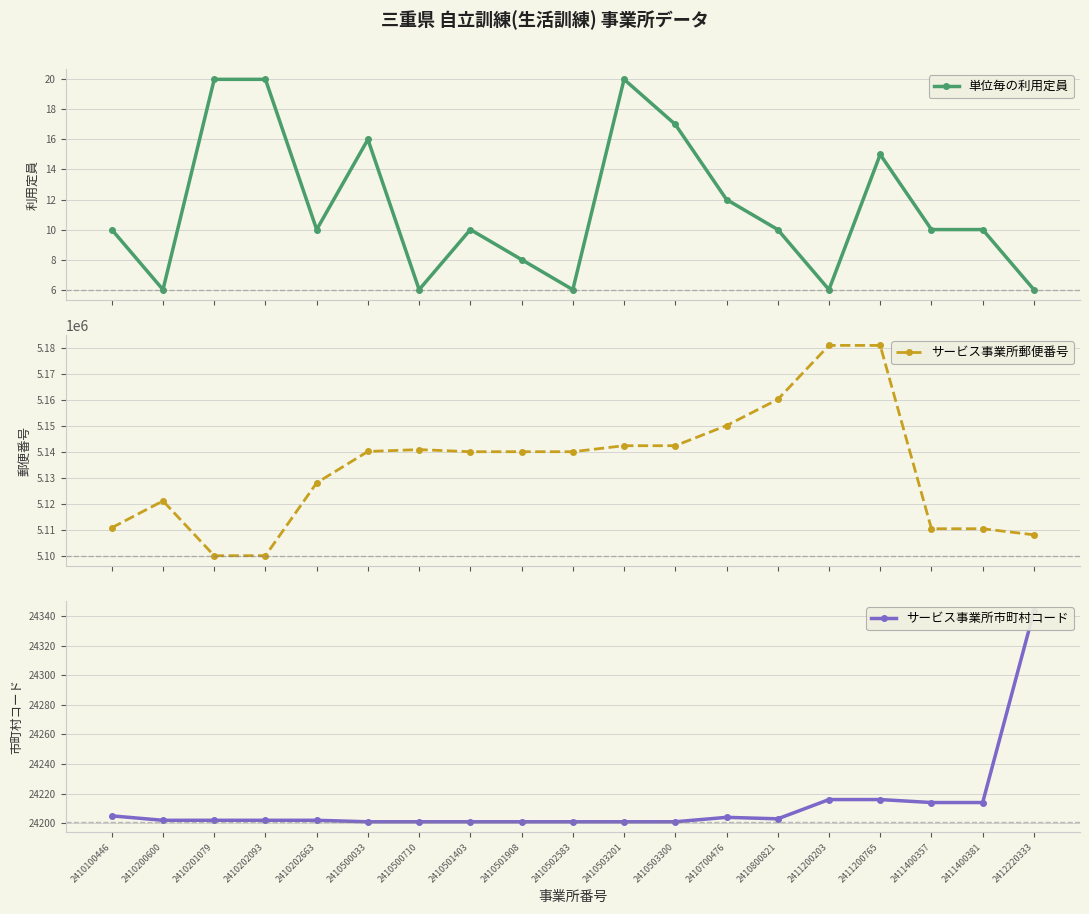

What is the sum of the サービス事業所市町村コード values at 2410700476 and 2410501403?

48405